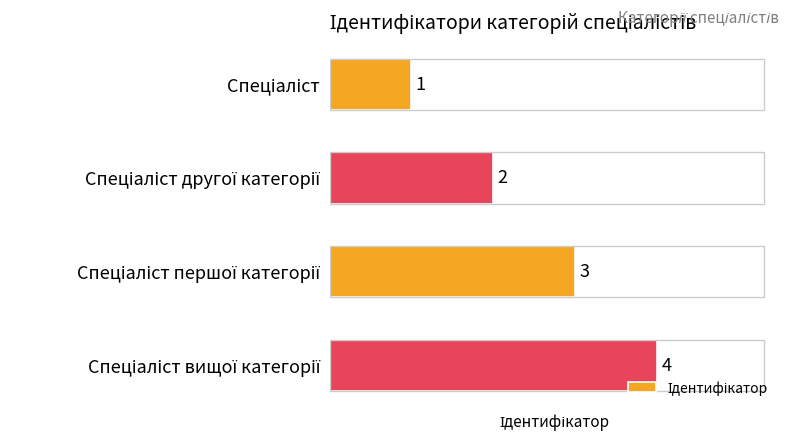

What is the sum of all values?

10